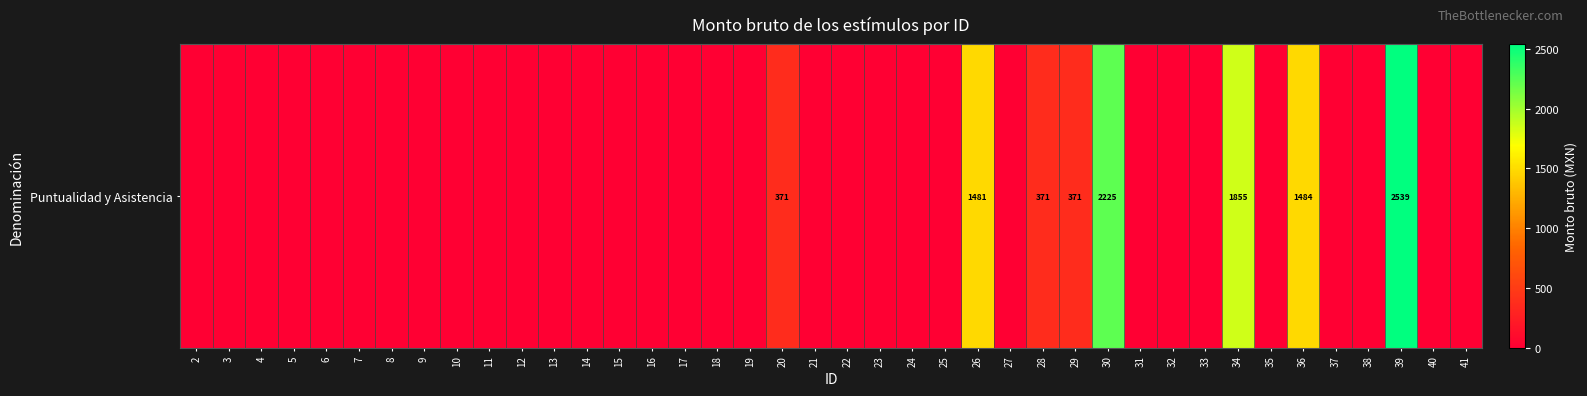

Reading left to right, transcribe all the data shown in this chart.

0.0	0.0	0.0	0.0	0.0	0.0	0.0	0.0	0.0	0.0	0.0	0.0	0.0	0.0	0.0	0.0	0.0	0.0	370.9	0.0	0.0	0.0	0.0	0.0	1481.0	0.0	370.9	370.9	2225.4	0.0	0.0	0.0	1854.5	0.0	1483.6	0.0	0.0	2539.1	0.0	0.0